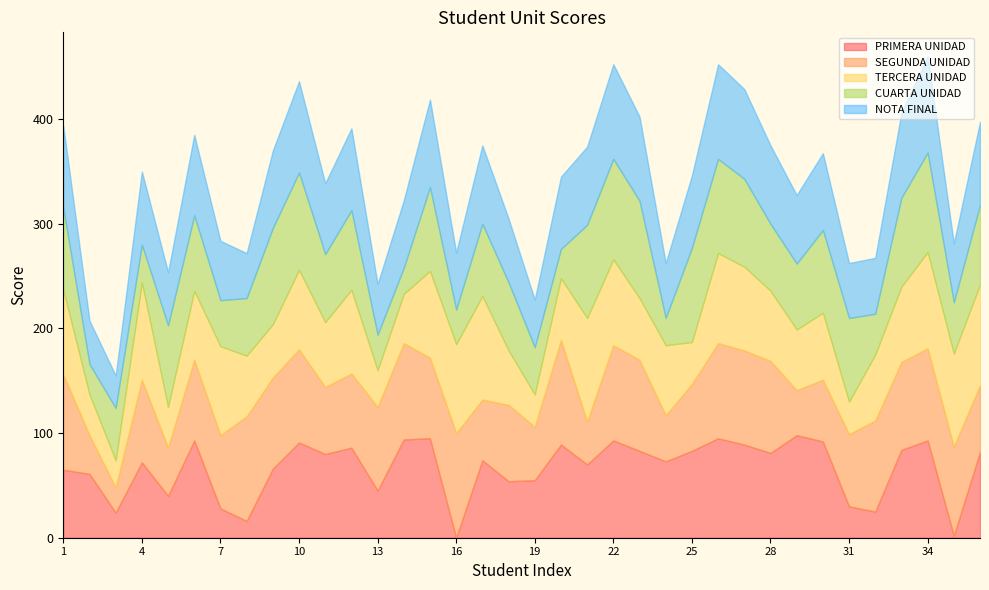

True or false: SEGUNDA UNIDAD and CUARTA UNIDAD intersect in this chart.

True